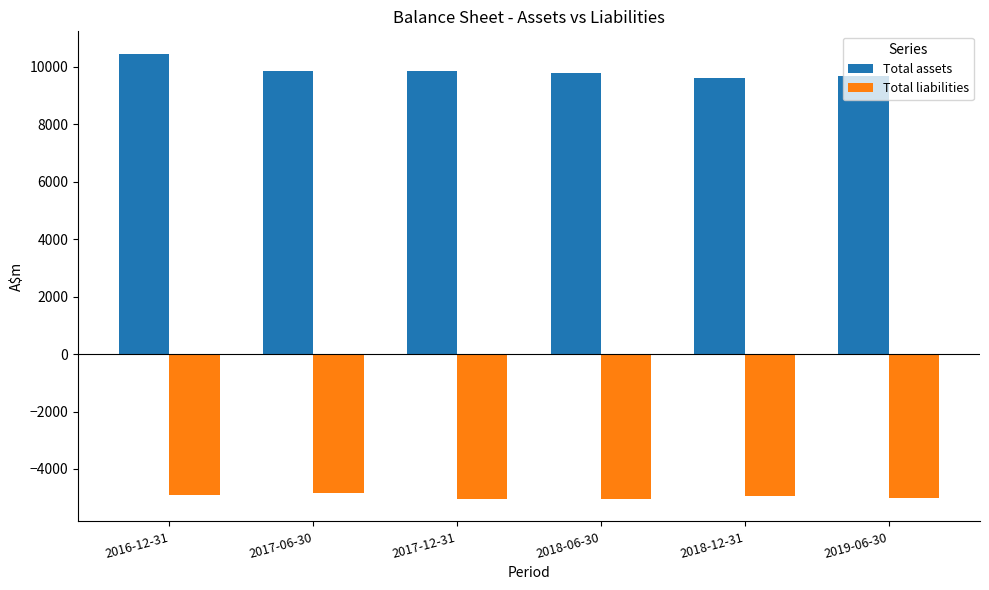

Is the value of Total liabilities at 2017-12-31 greater than the value of Total assets at 2018-12-31?

No